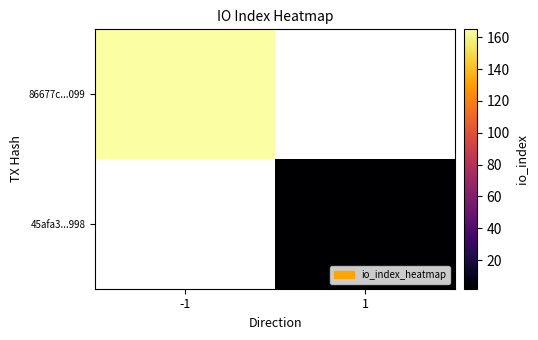

The 86677c...099 series shows 165.0 at -1. True or false?

True